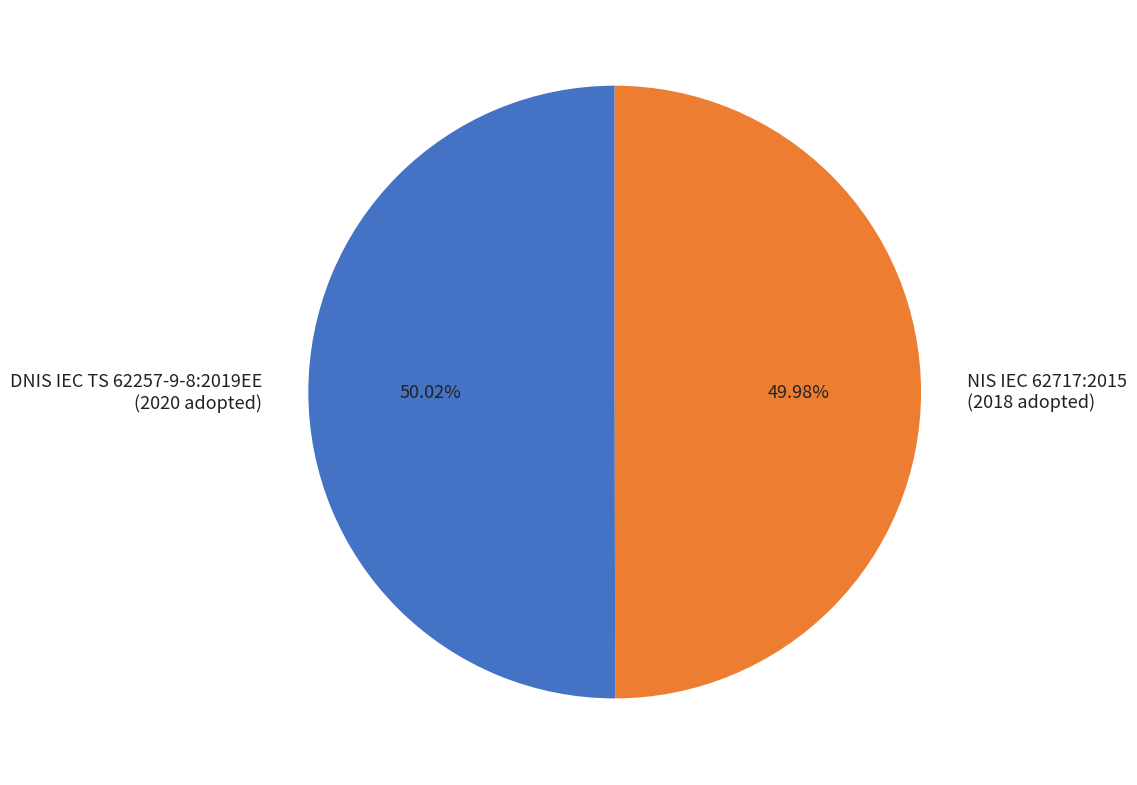

Is there a majority slice in this chart?

Yes